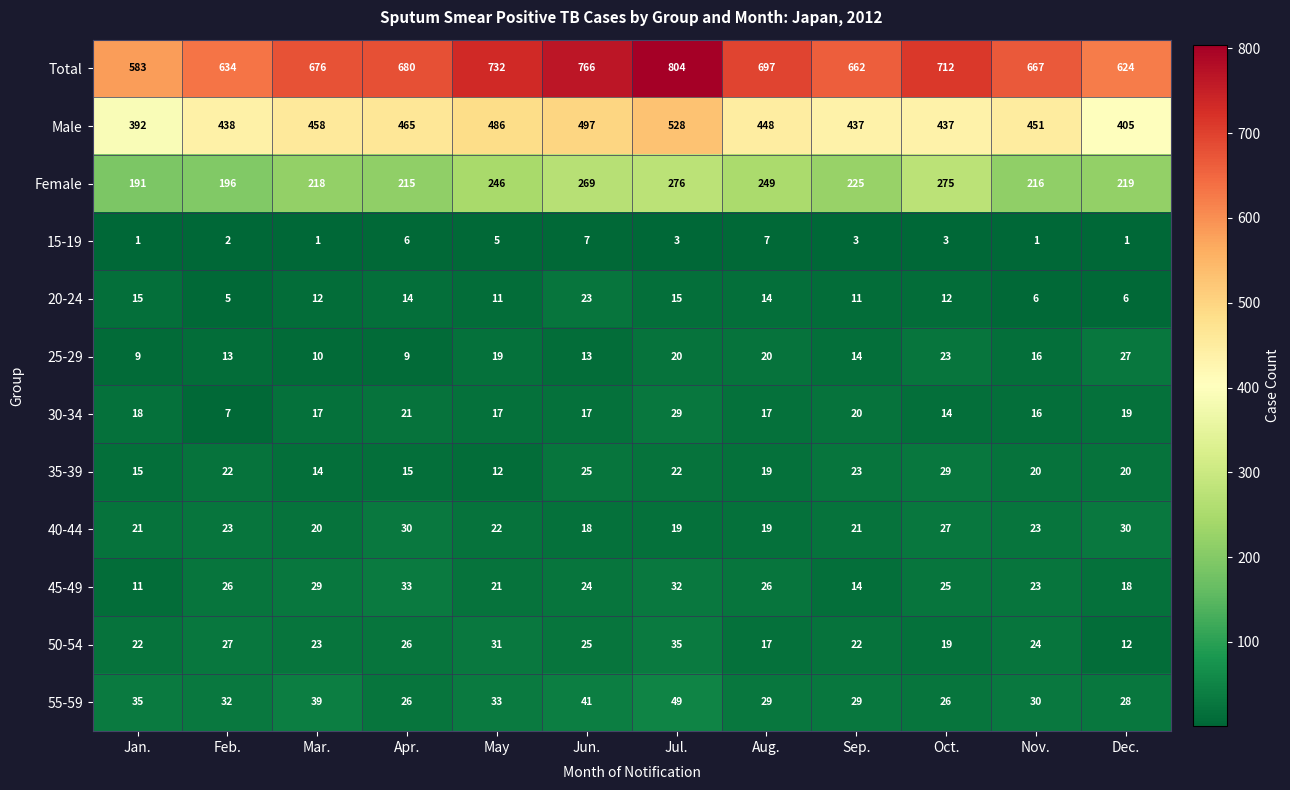

At Dec., list the series in order from largest to smallest.

Total, Male, Female, 40-44, 55-59, 25-29, 35-39, 30-34, 45-49, 50-54, 20-24, 15-19